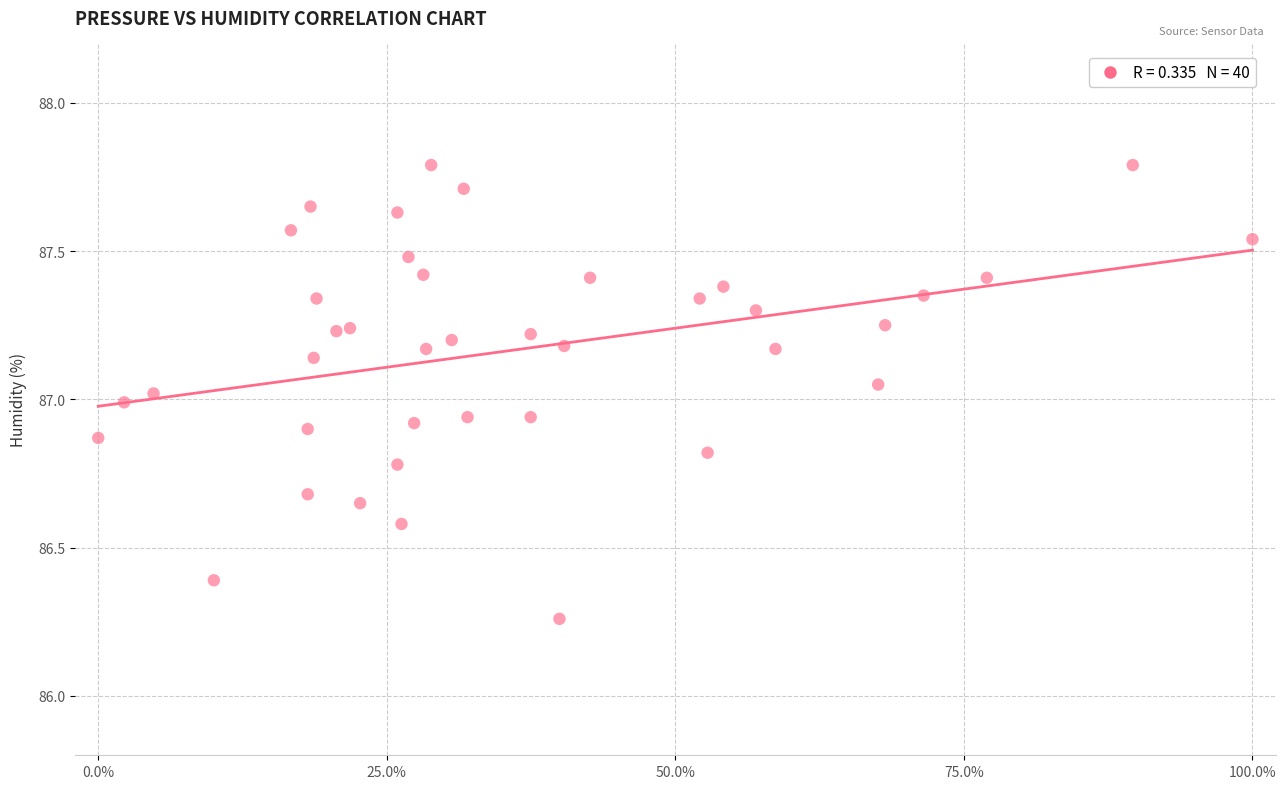

What is the range of X values (max minus min)?

100.0